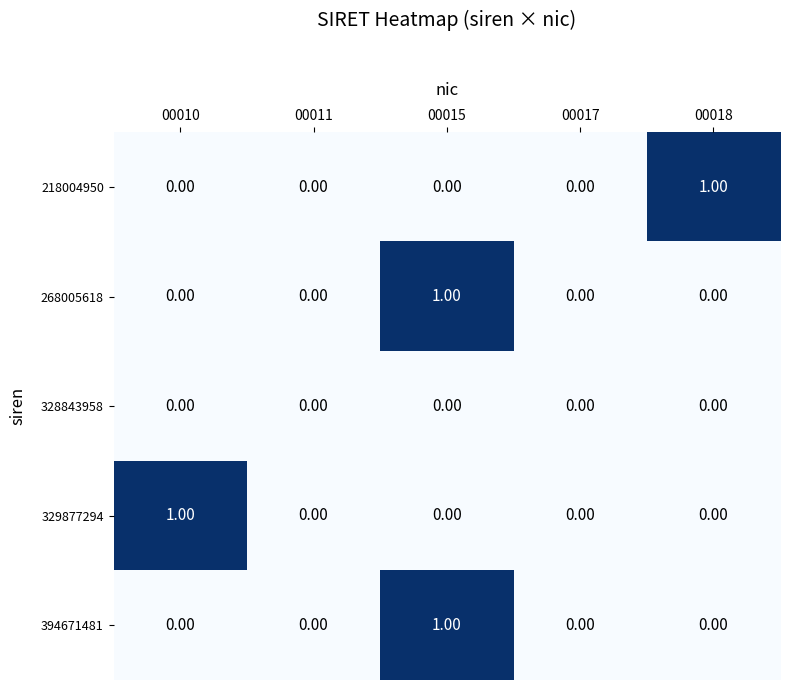

At which category is the sum across all series the highest?

00015